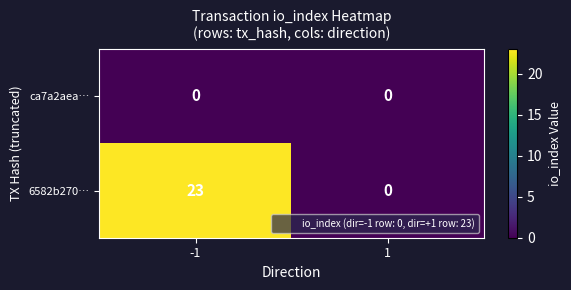

Reading right to left, list all the values displayed in this chart.

ca7a2aea…: 1=0	-1=0
6582b270…: 1=0	-1=23